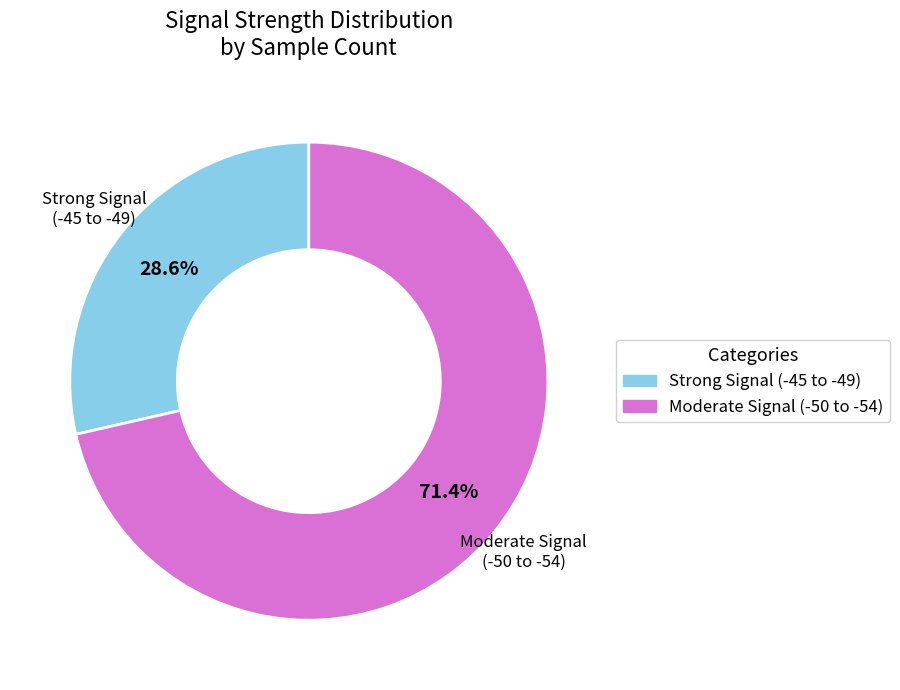

Does any single category account for the majority?

Yes